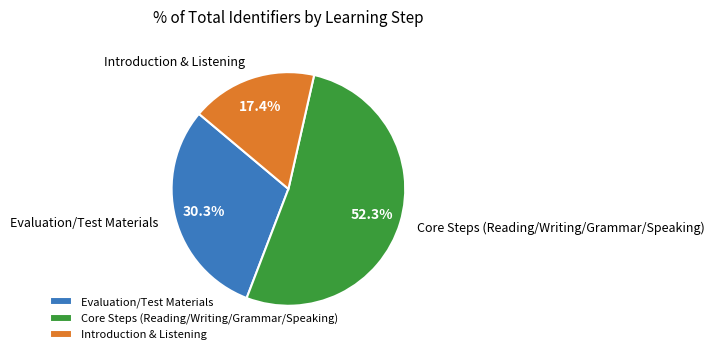

Rank the categories by value from lowest to highest.

Introduction & Listening, Evaluation/Test Materials, Core Steps (Reading/Writing/Grammar/Speaking)